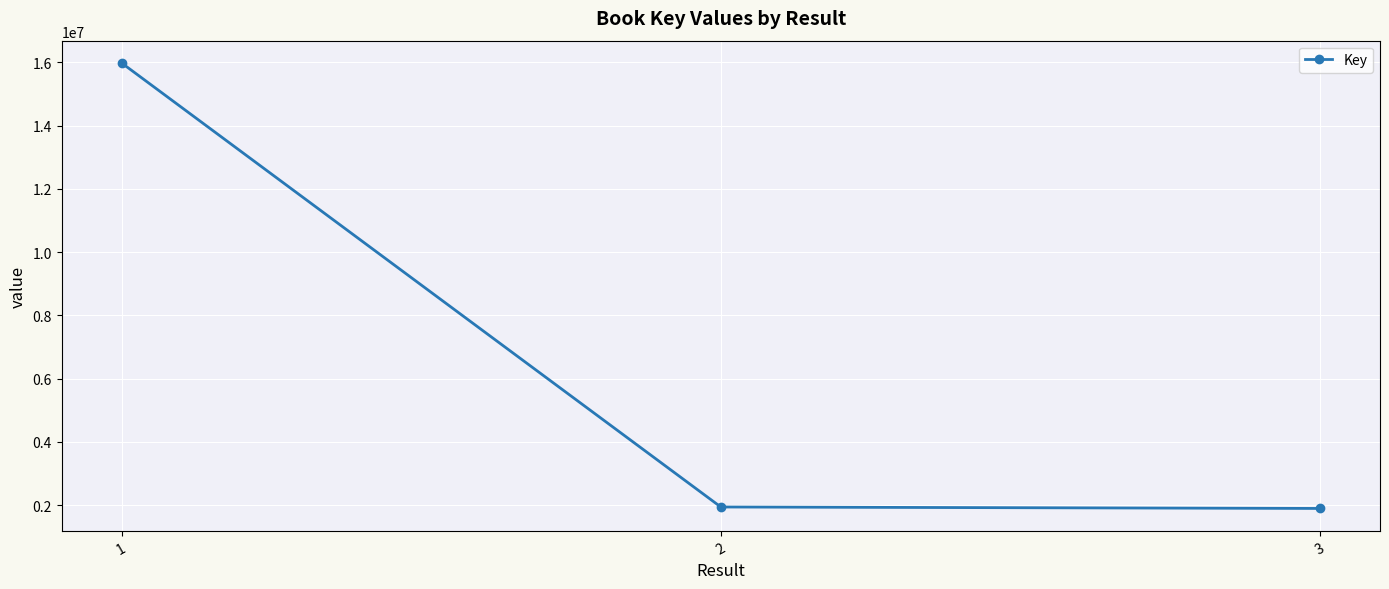

At which label is the value closest to 8938483?

2